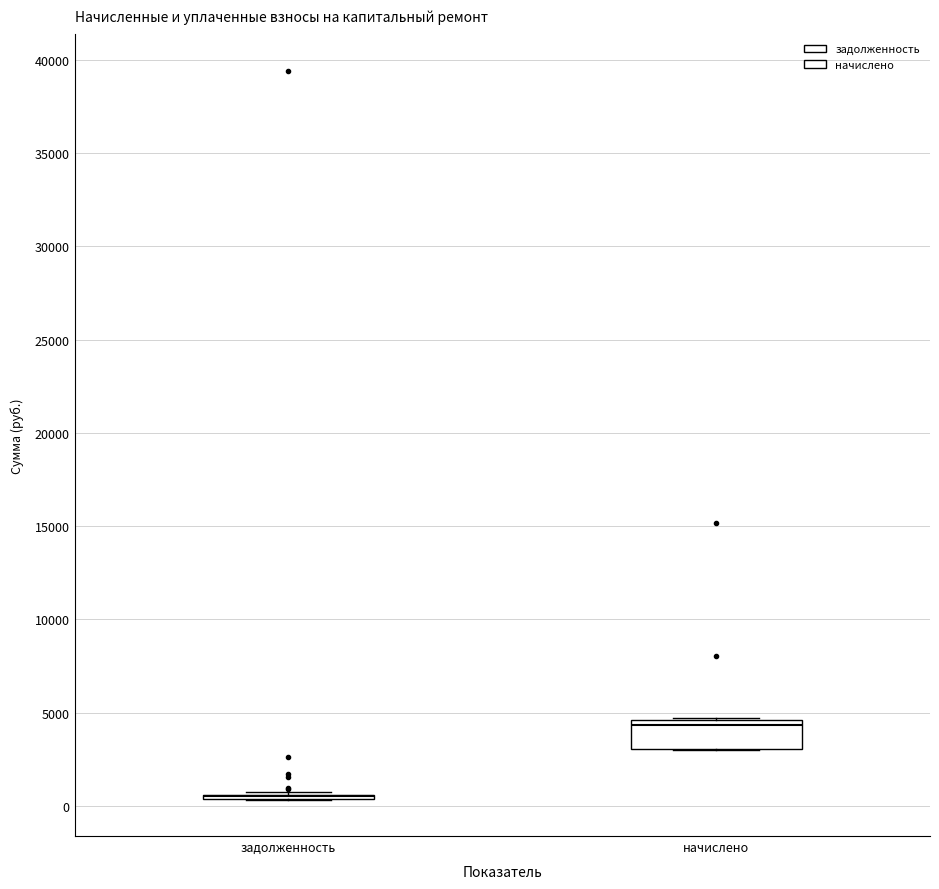

Reading left to right, transcribe this box plot: for each box, give where its median line is, the range the box spans, and where its two whiskers end, as read against the y-axis. The values are not printed on the chart, so give them approximately, as read against the axis.

задолженность: box collapsed to a line at 500, whiskers 500 to 500
начислено: median 4500 (just below the box's upper edge), box 3000 to 4500, whiskers 3000 to 4500